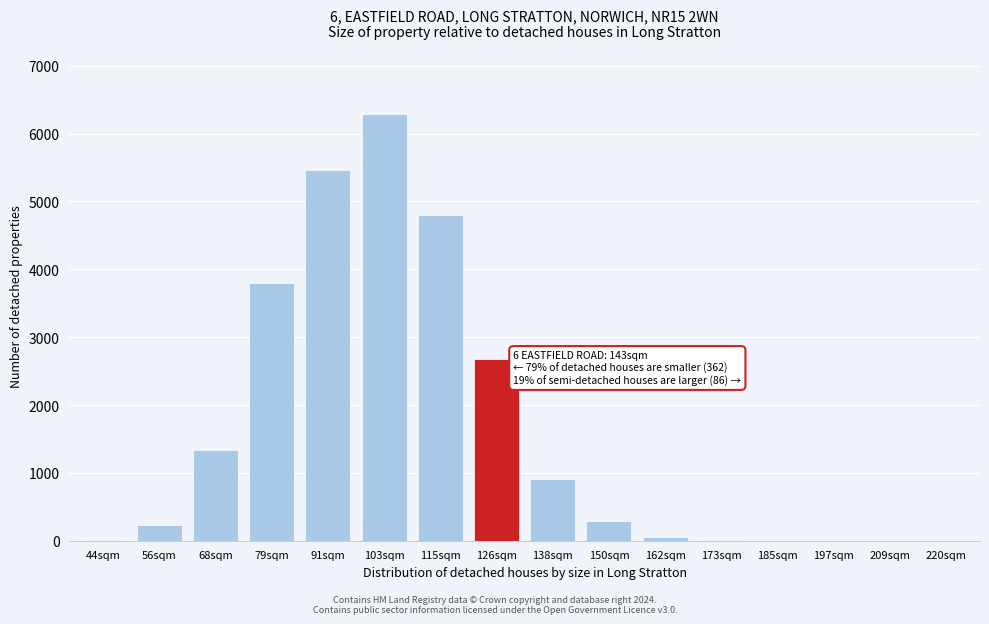

What is the maximum value shown in the chart?

6288